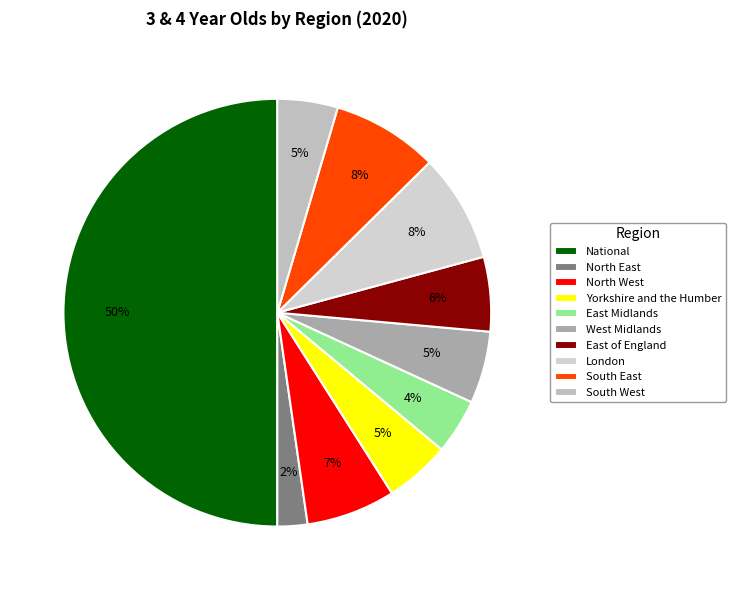

How many segments does this pie chart have?

10